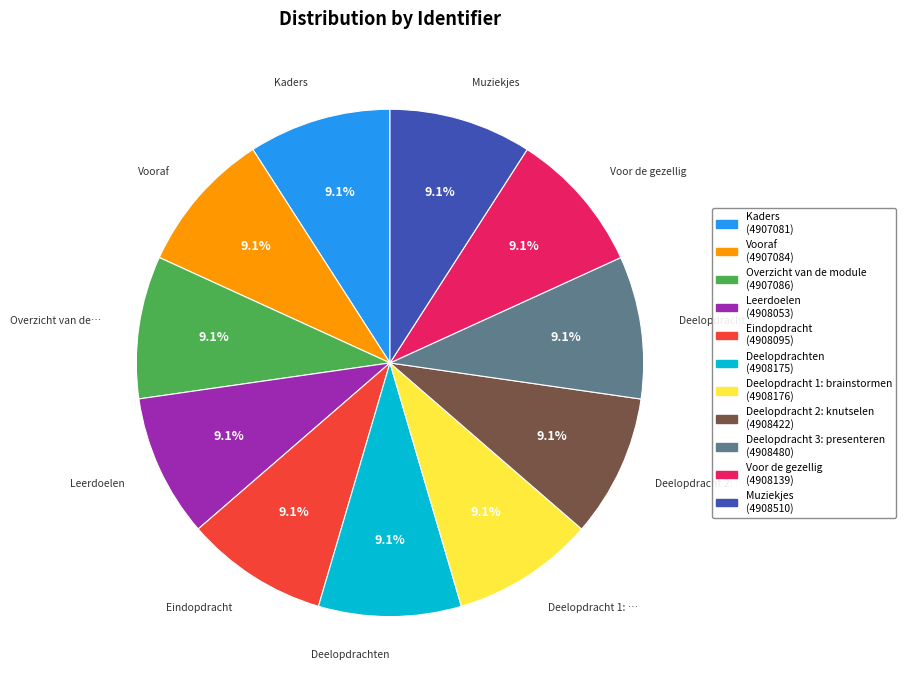

Is there a majority slice in this chart?

No